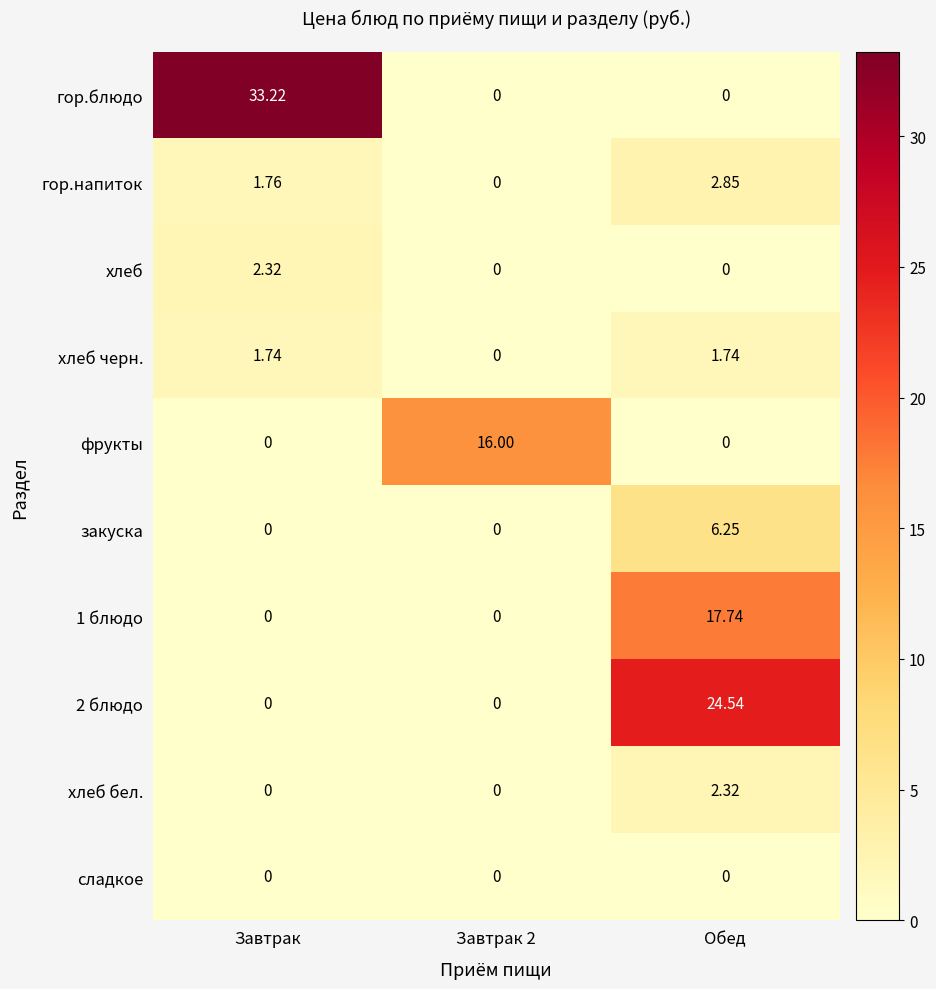

At which category is the sum across all series the highest?

Обед